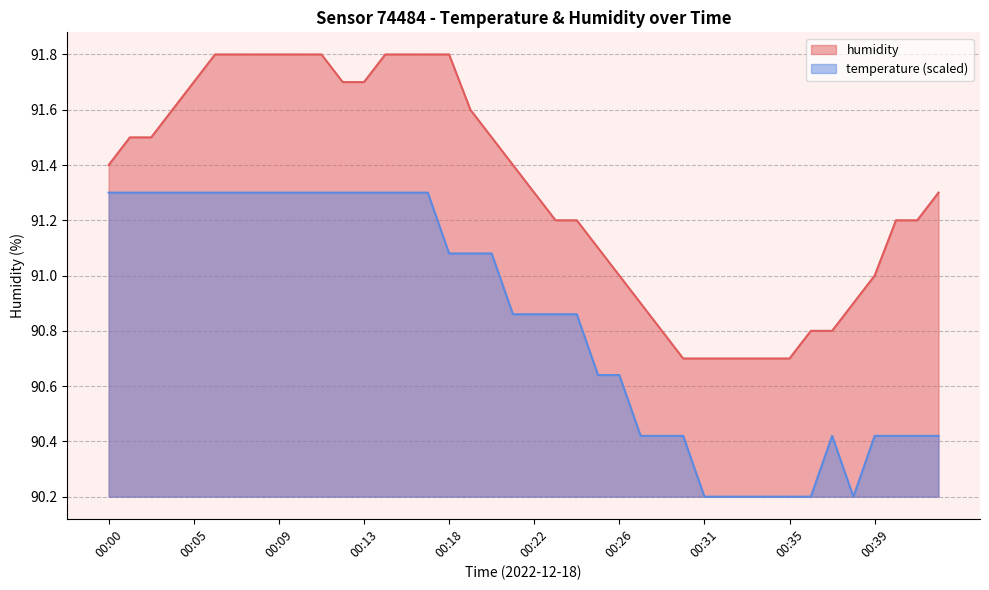

What is the sum of all values?

3652.5